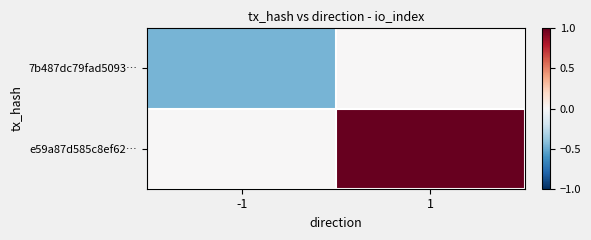

Rank the series at 1 from lowest to highest value.

7b487dc79fad5093…, e59a87d585c8ef62…